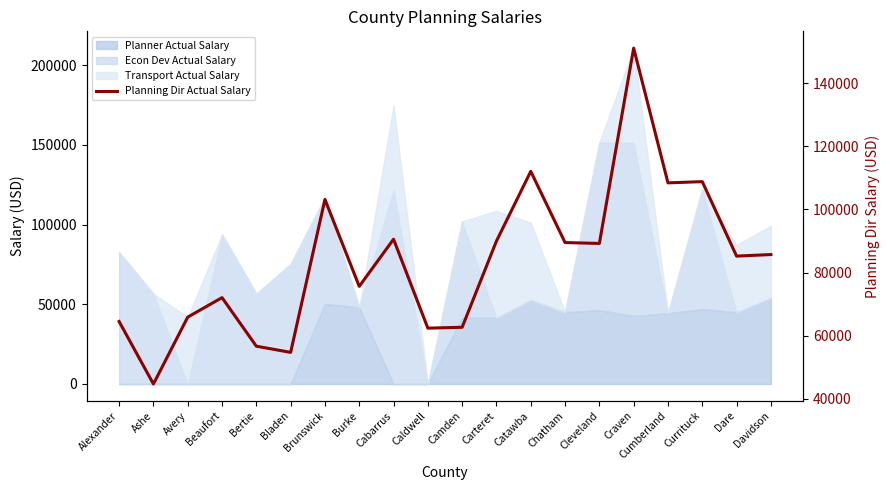

Reading left to right, list all the values displayed in this chart.

64528	44742	65917	72096	56709	54753	103186	75662	90590	62424	62708	90000	112078	89529	89256	151103	108434	108822	85240	85731